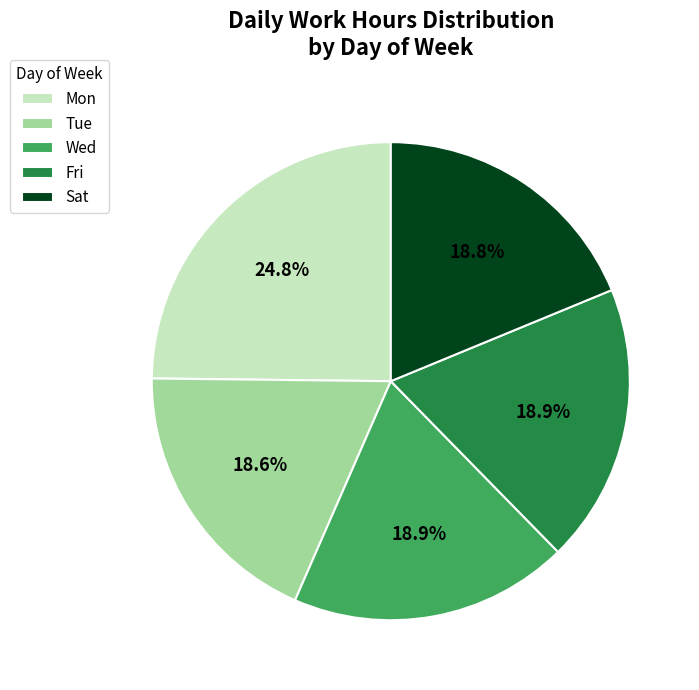

To the nearest percent, what is the combined percentage of Mon and Fri?

44%